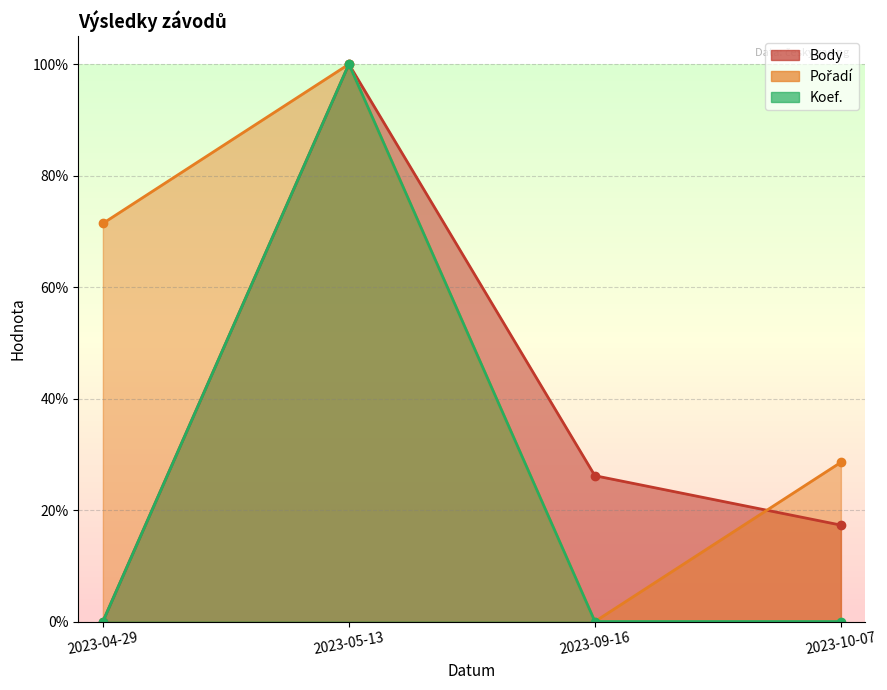

Reading right to left, transcribe all the data shown in this chart.

Body: 0.2	0.3	1.0	0.0
Pořadí: 0.3	0.0	1.0	0.7
Koef.: 0.0	0.0	1.0	0.0